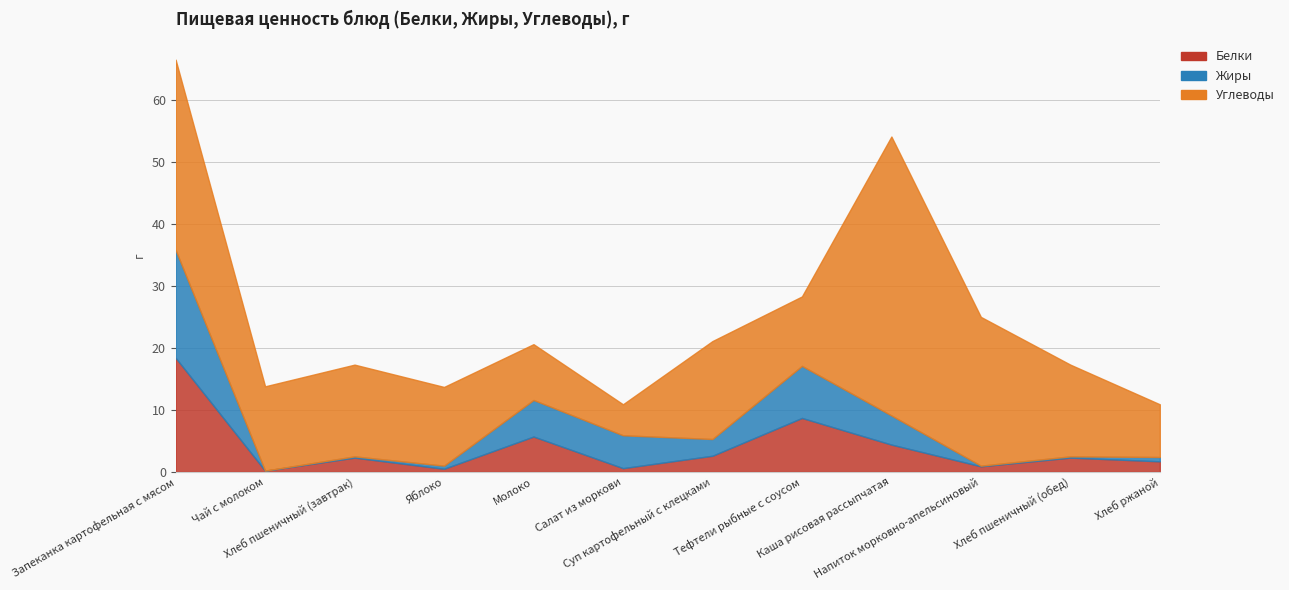

List the labels in order of Жиры value, smallest first.

Чай с молоком, Напиток морковно-апельсиновый, Хлеб пшеничный (завтрак), Хлеб пшеничный (обед), Яблоко, Хлеб ржаной, Суп картофельный с клецками, Каша рисовая рассыпчатая, Салат из моркови, Молоко, Тефтели рыбные с соусом, Запеканка картофельная с мясом